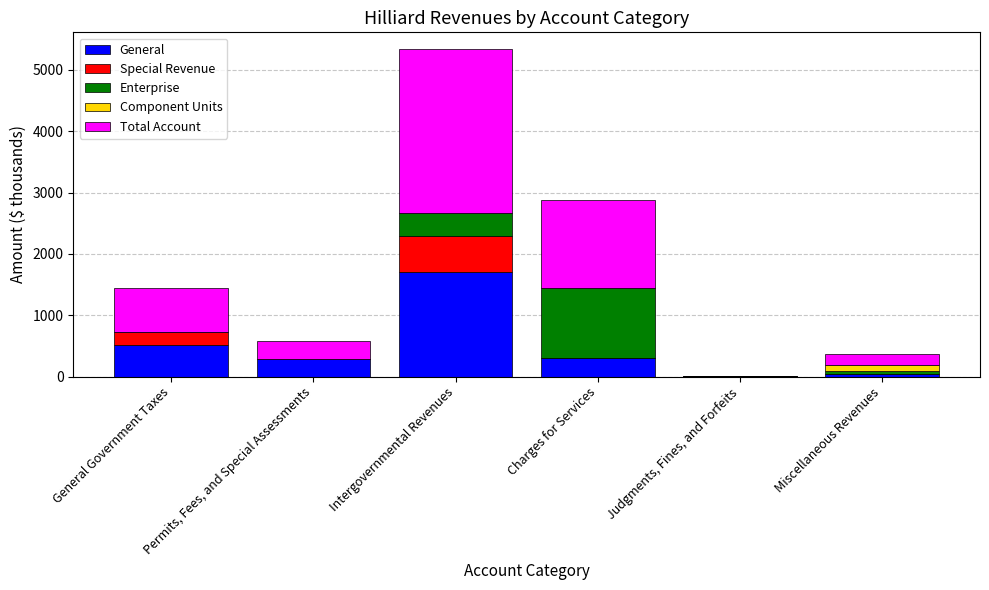

How many categories are shown in the chart?

6